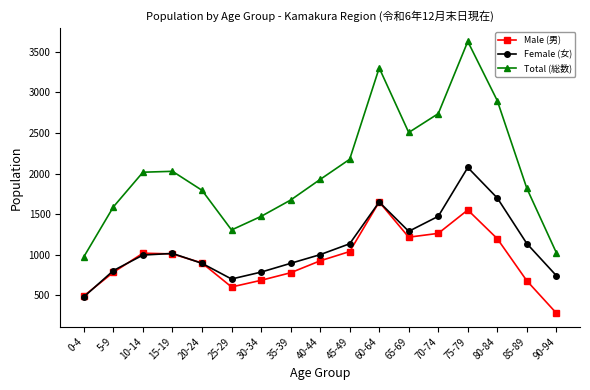

What position from the left is 45-49?

10